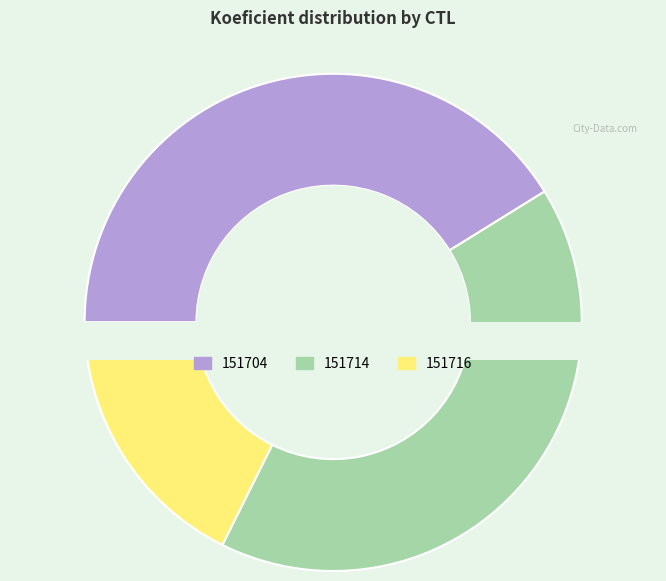

Does 151704 account for over 50% of the chart?

No